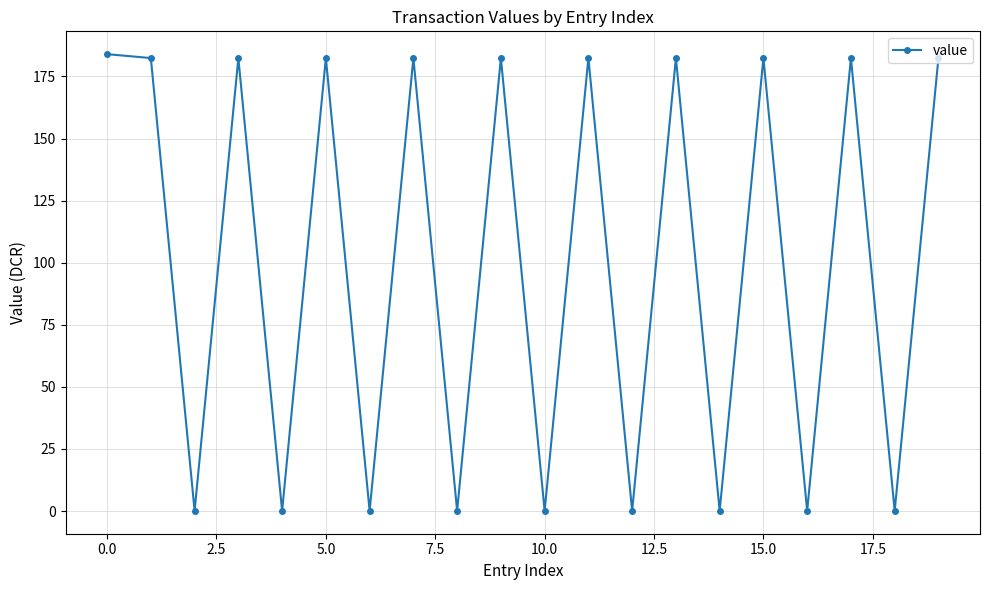

Is this an area chart (filled region under the line)?

No